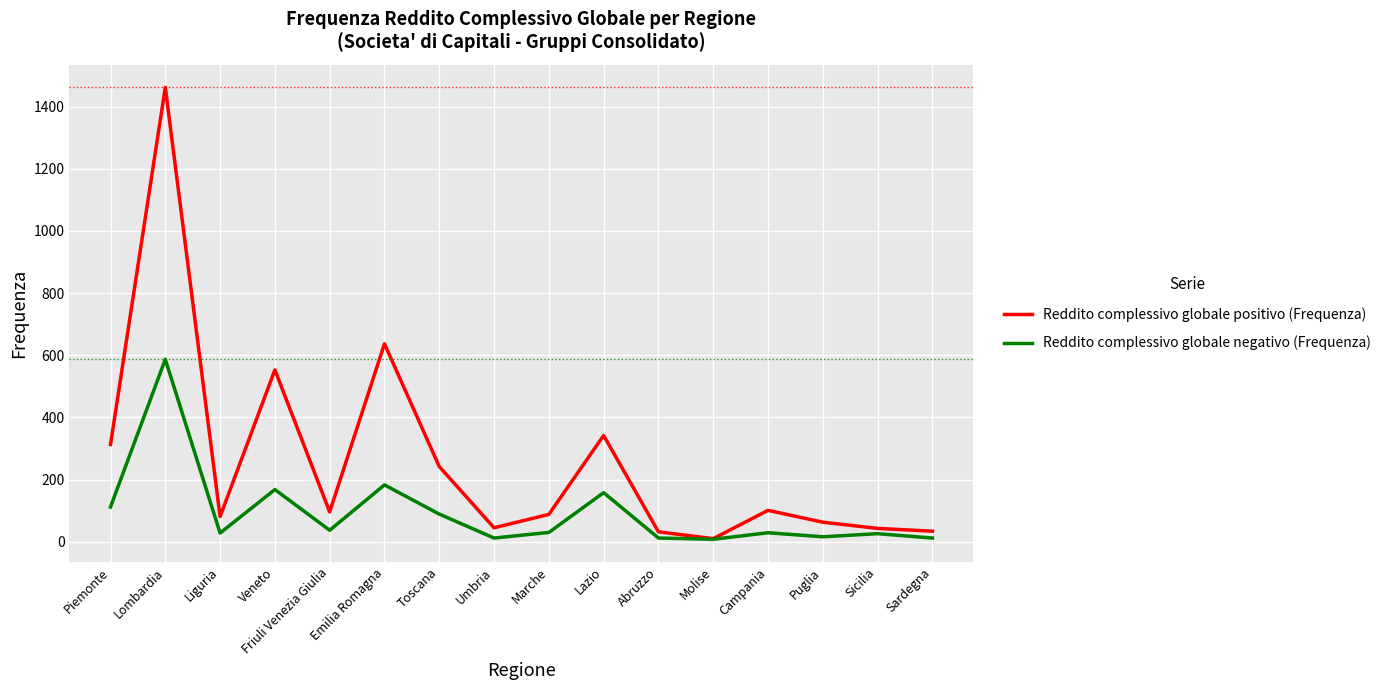

How many values in the Reddito complessivo globale negativo (Frequenza) series are below 30?

8